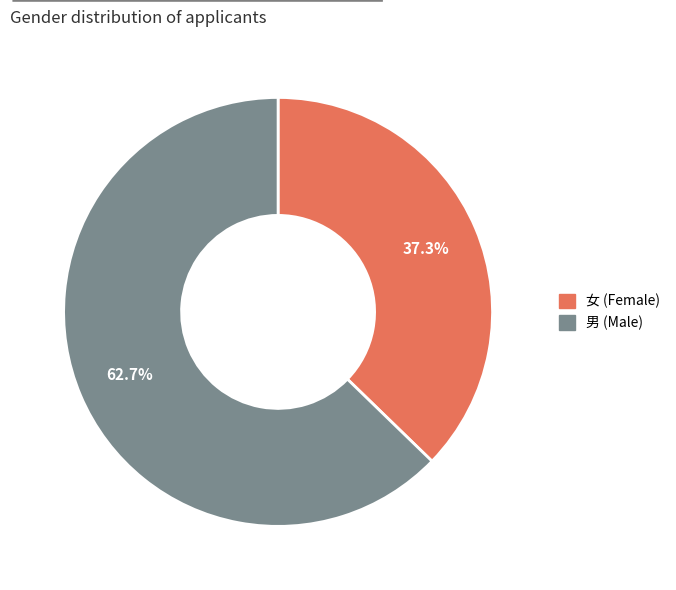

Combined, what portion of the pie is 男 and 女?

100.0%